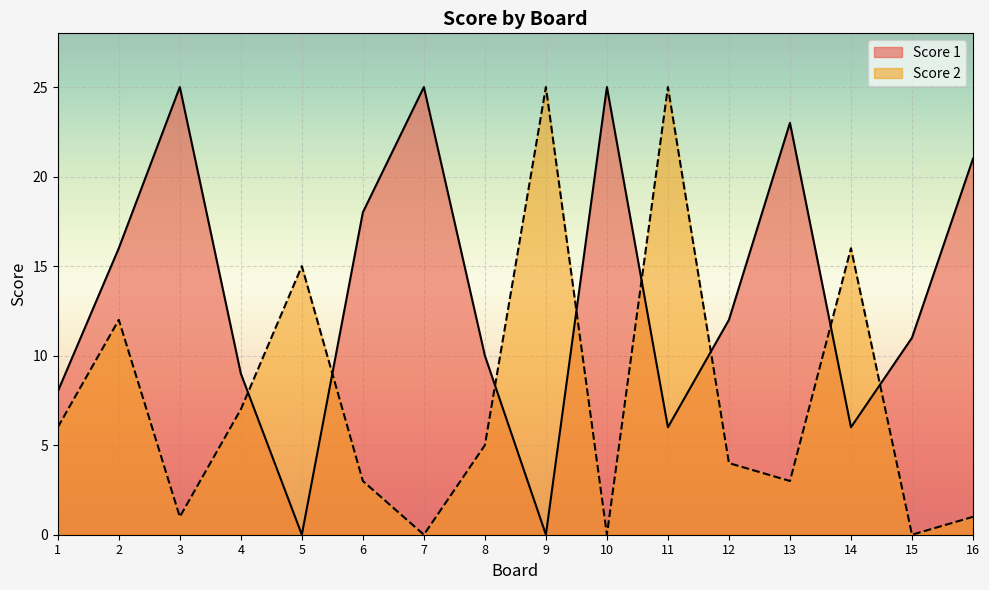

Between which two adjacent categories do Score 1 and Score 2 first intersect?

4 and 5